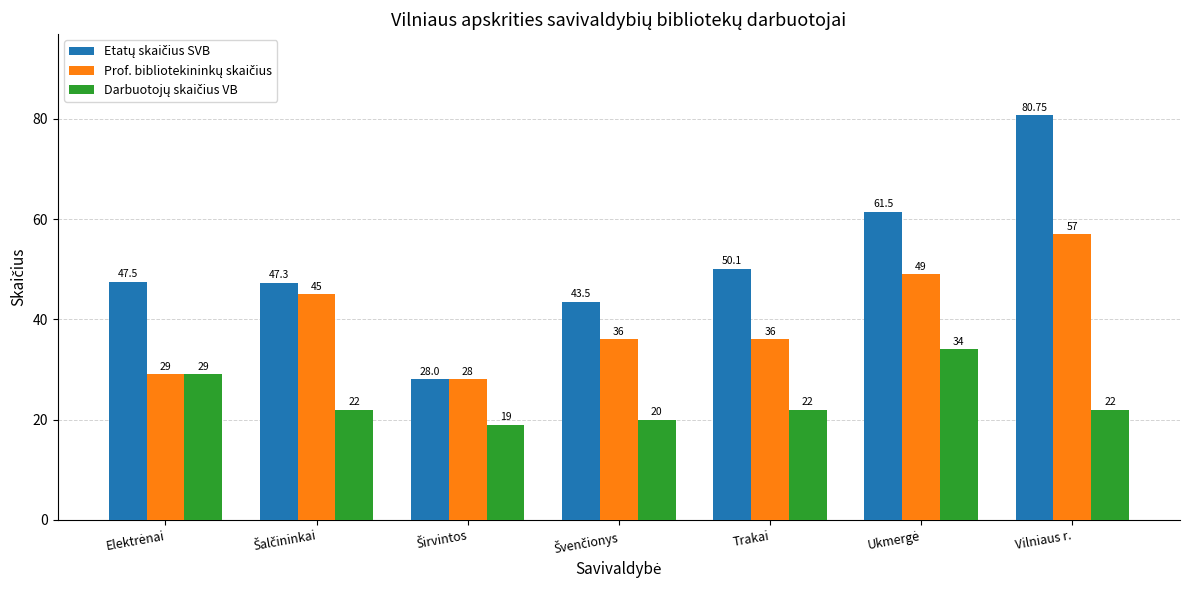

At how many categories does at least one series exceed 42?

6